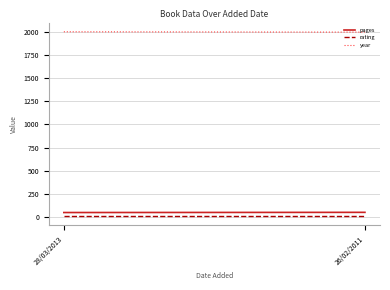

At how many categories does at least one series exceed 1128?

2